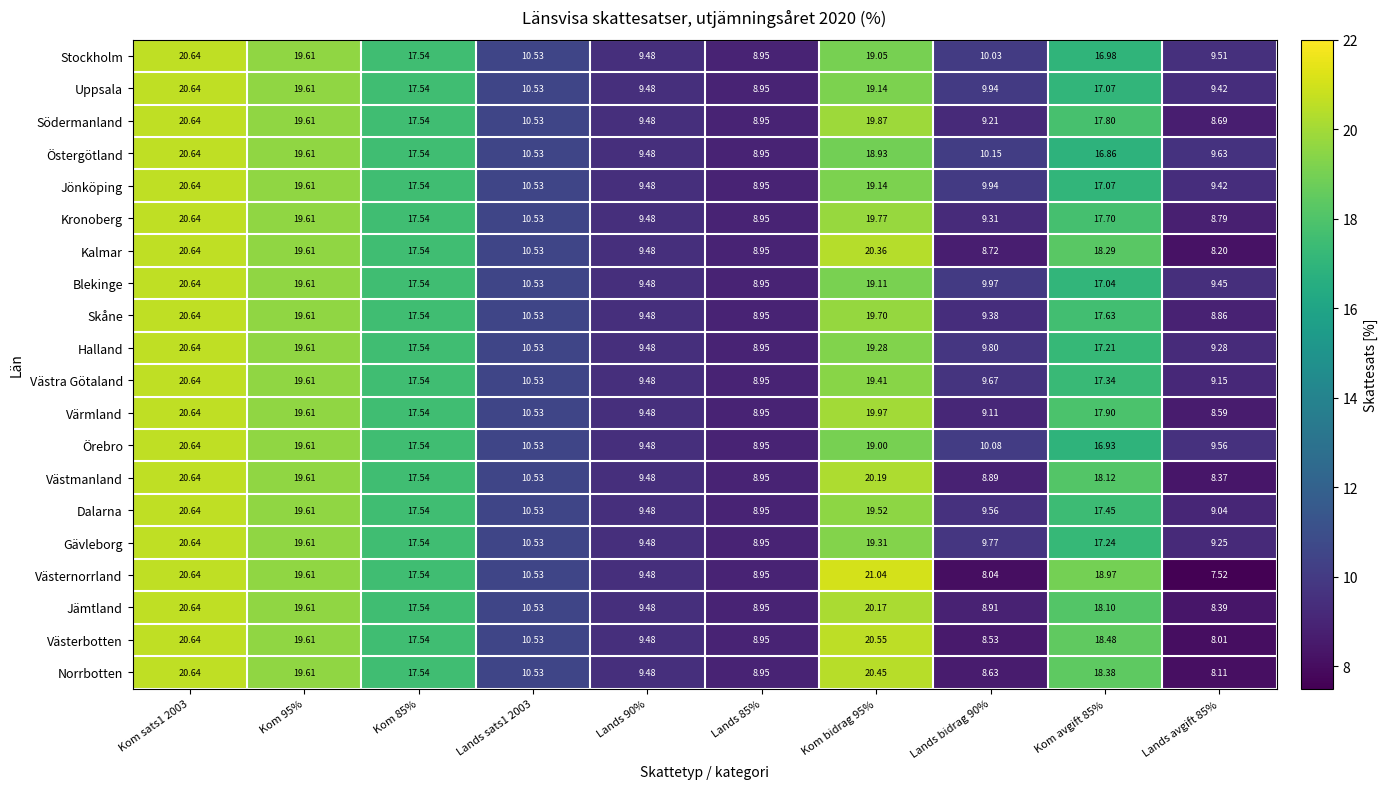

Which series has the largest range (max minus min)?

Västernorrland